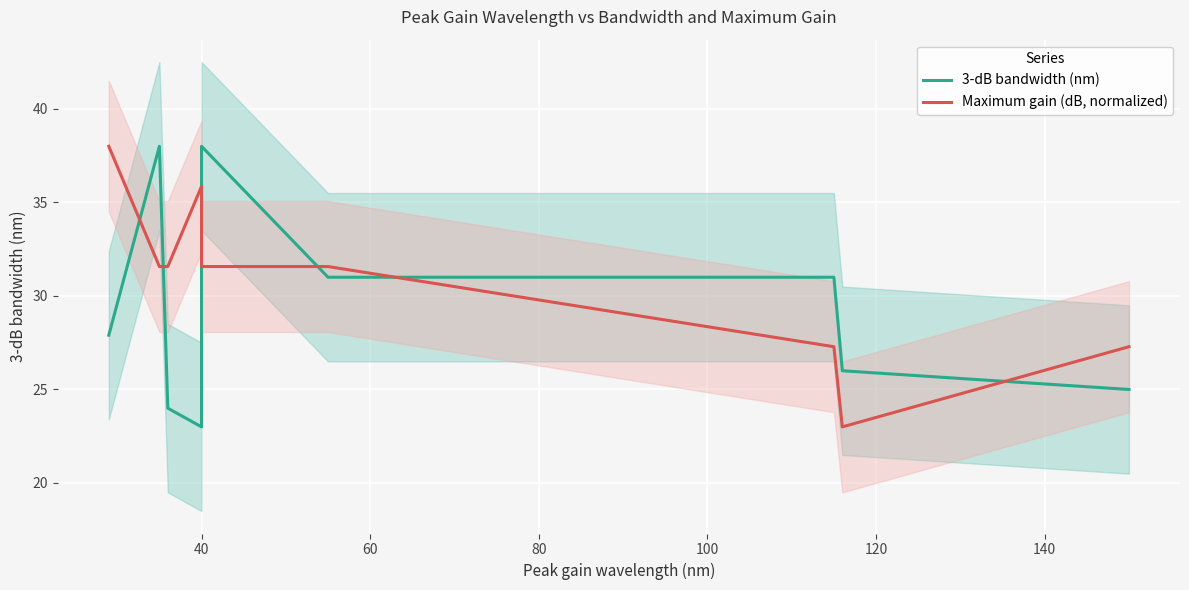

What is the value of the 3-dB bandwidth (nm) point at the 2nd from the left?

38.0